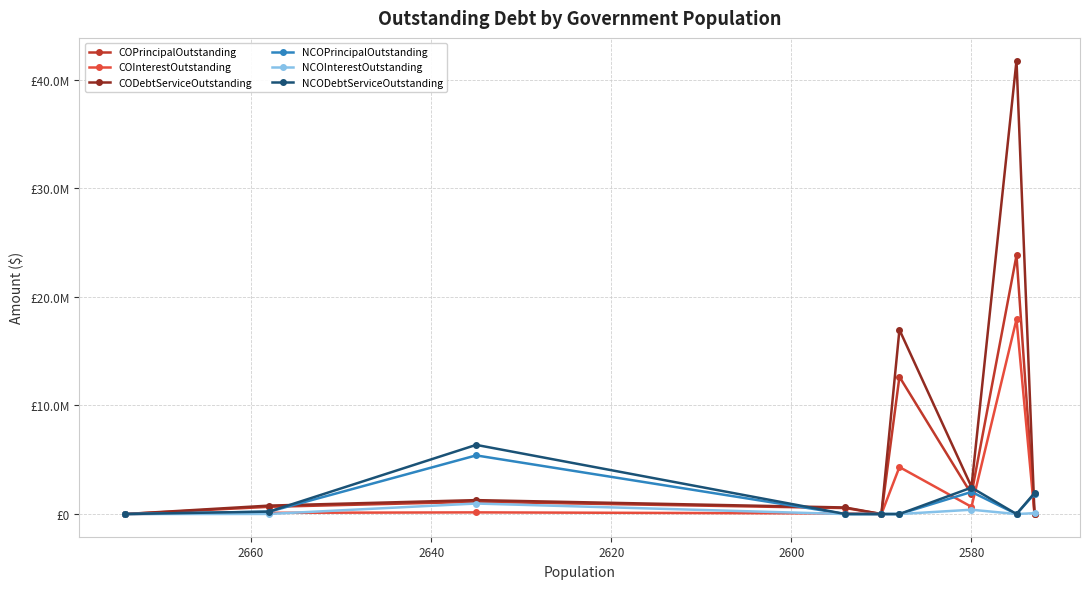

True or false: NCOPrincipalOutstanding has more than 2 interior local peaks.

False